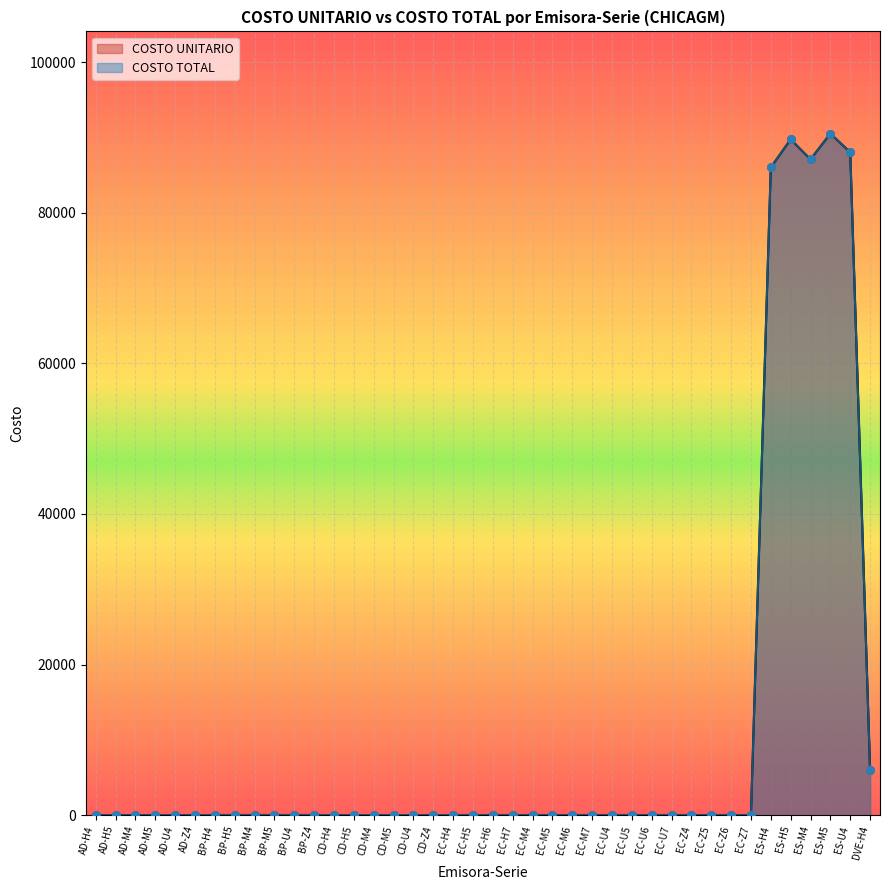

Which series has the largest total across all categories?

COSTO UNITARIO